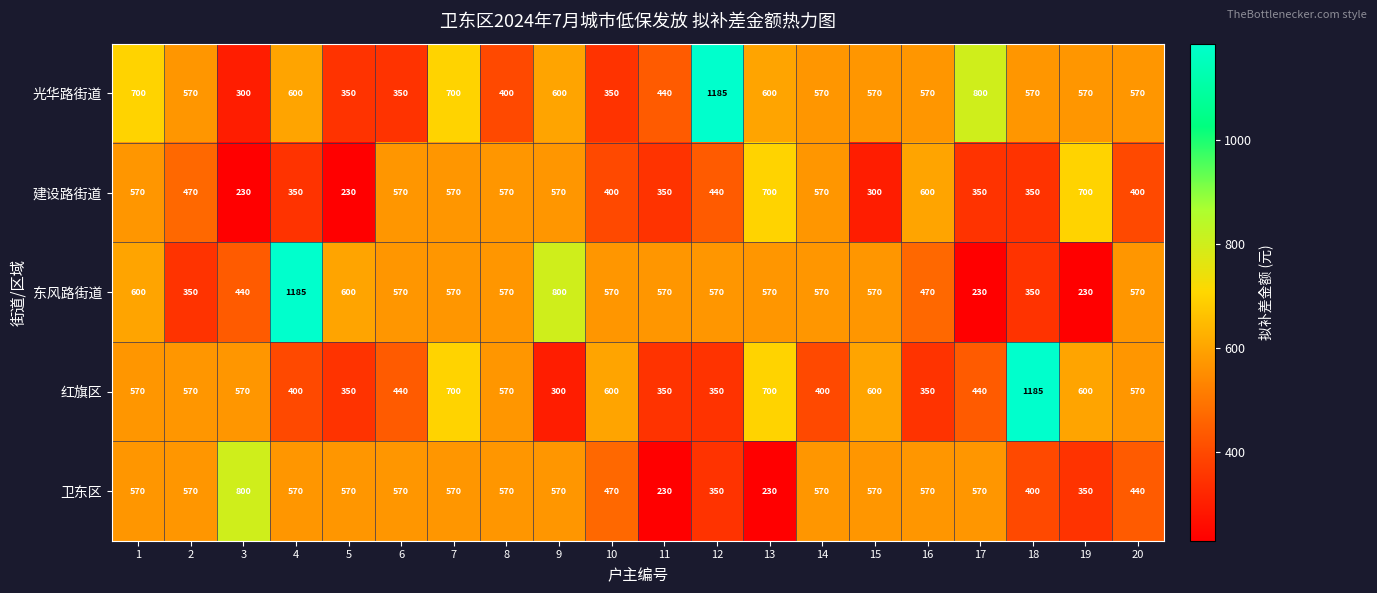

Read the 建设路街道 value at 3, to the nearest 10.

230